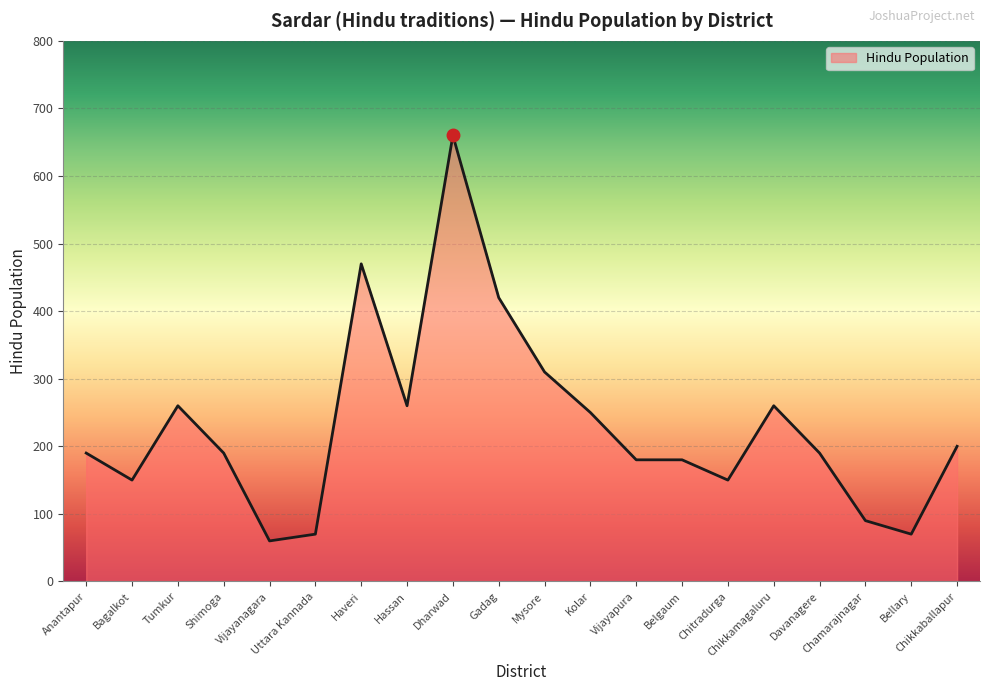

Which label corresponds to the largest value in the chart?

Dharwad